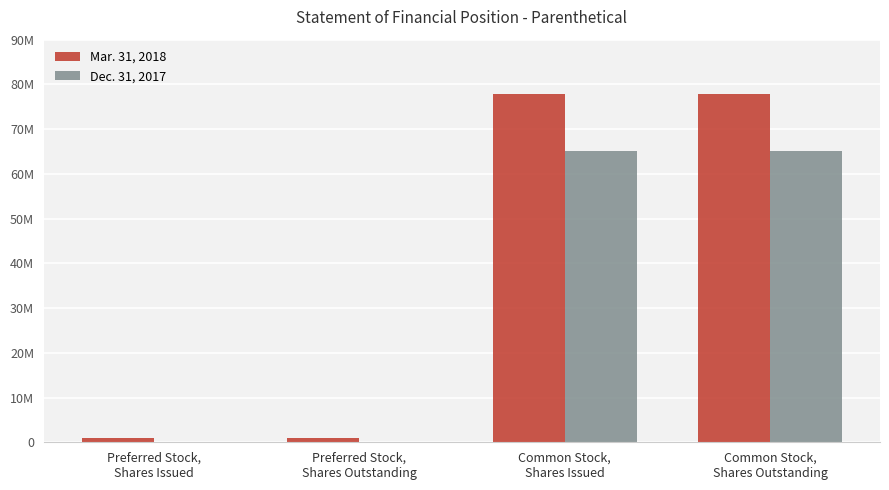

What is the label of the 2nd bar from the right?

Common Stock,
Shares Issued